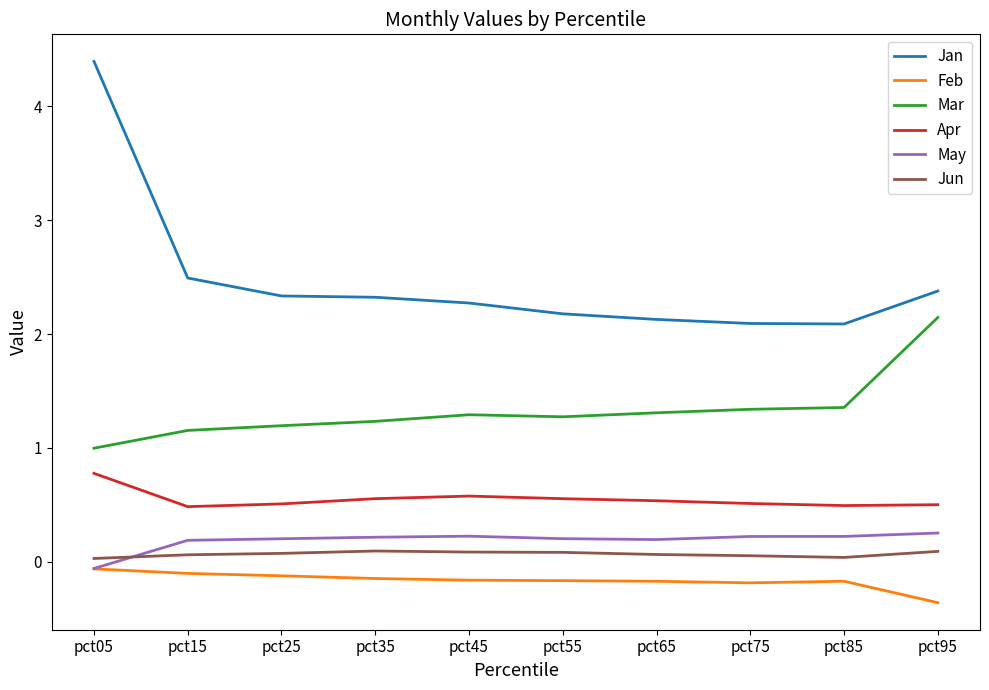

True or false: Feb and Apr intersect in this chart.

False